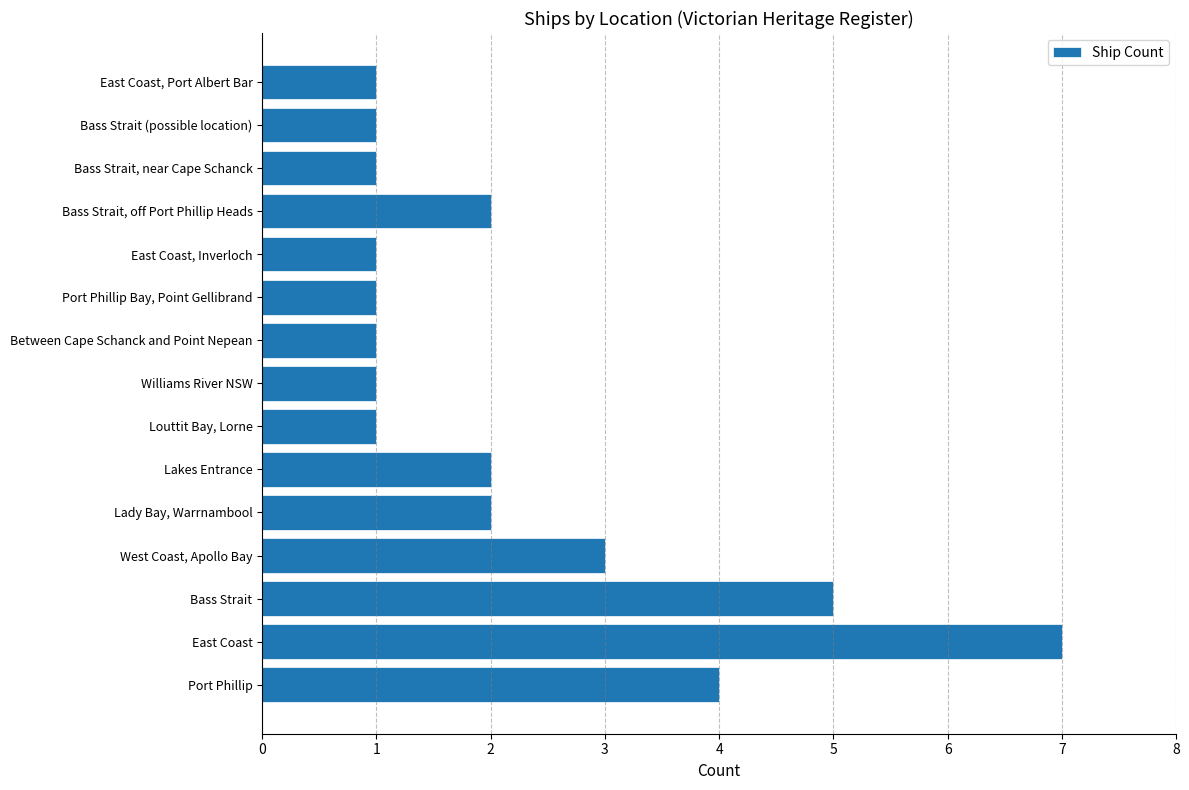

Which has a higher value, Lady Bay, Warrnambool or East Coast, Inverloch?

Lady Bay, Warrnambool